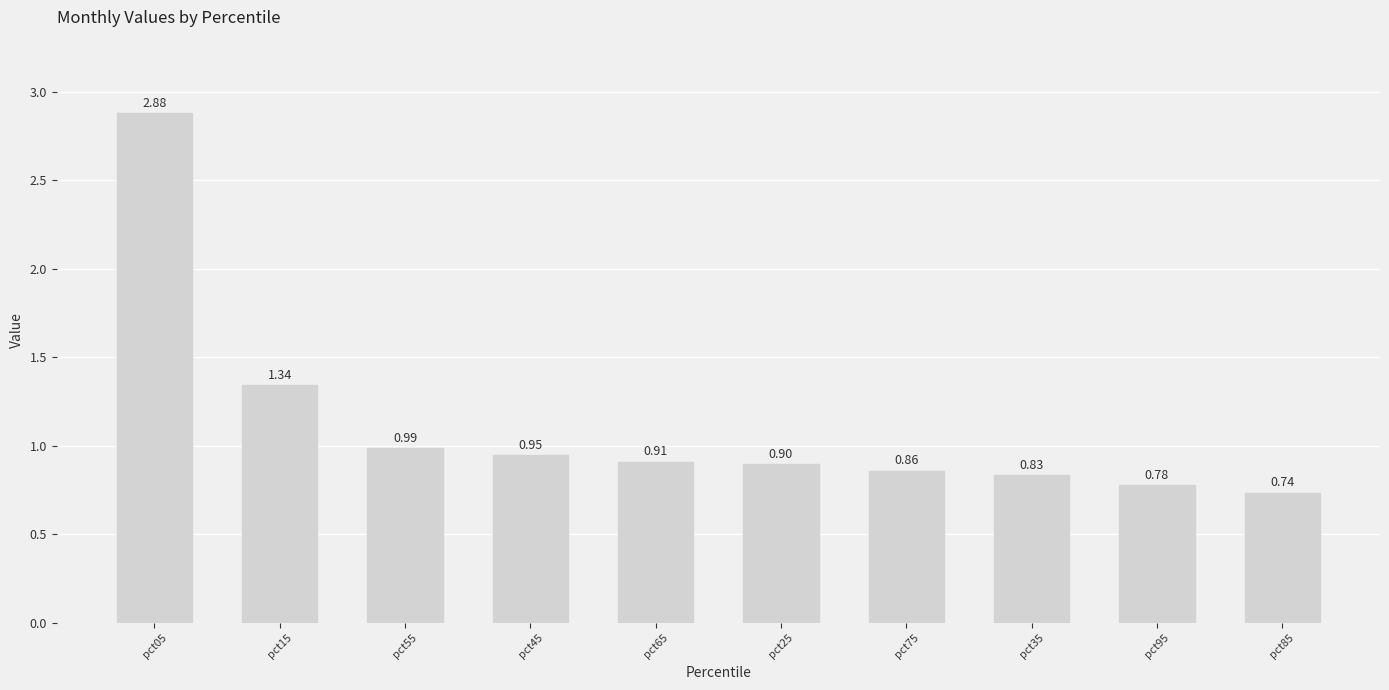

List the labels in order of value, smallest first.

pct85, pct95, pct35, pct75, pct25, pct65, pct45, pct55, pct15, pct05